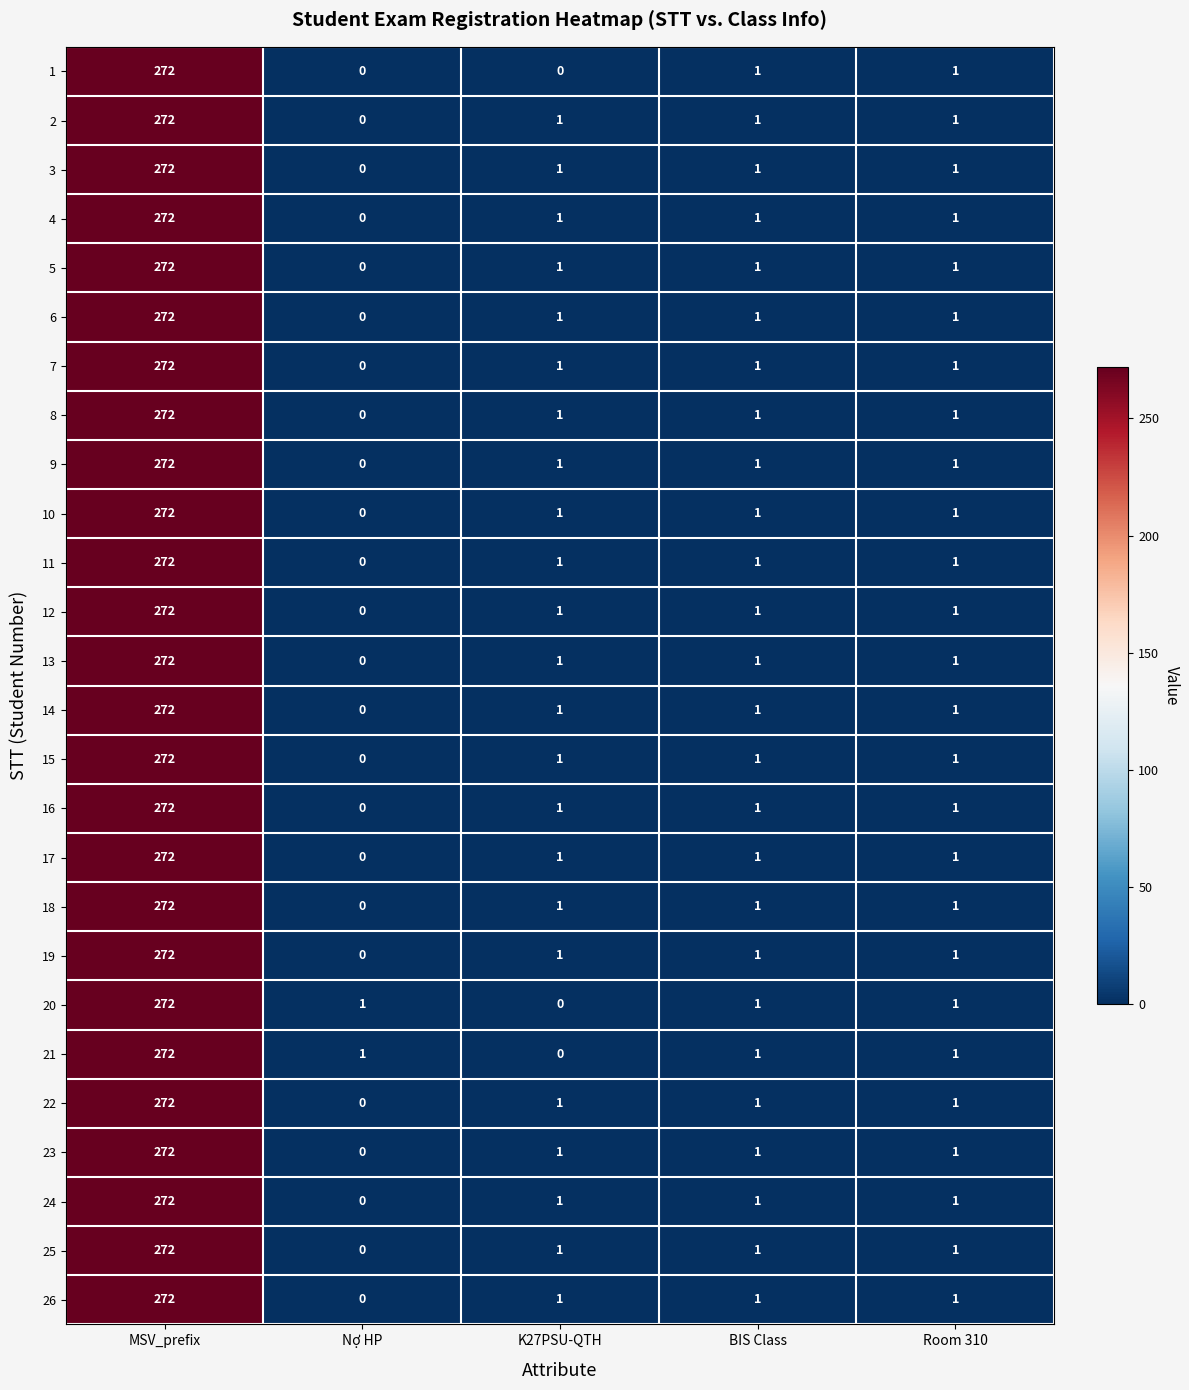

What is the total value across all series at Room 310?

26